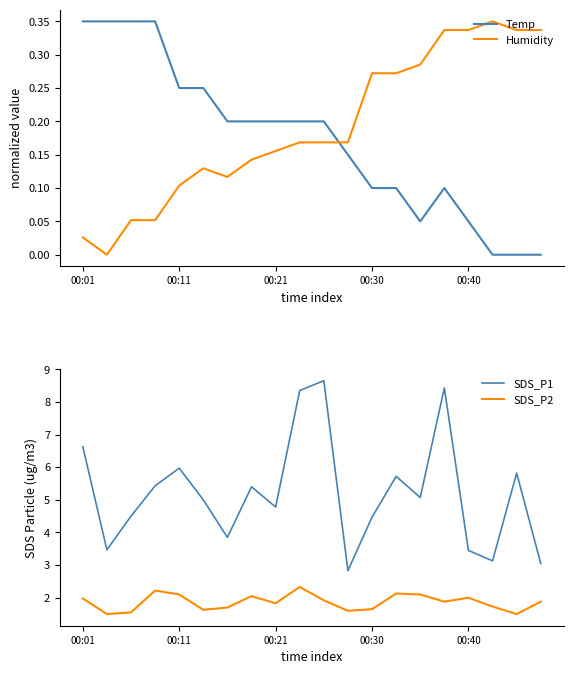

Which series has the widest spread of values?

SDS_P1